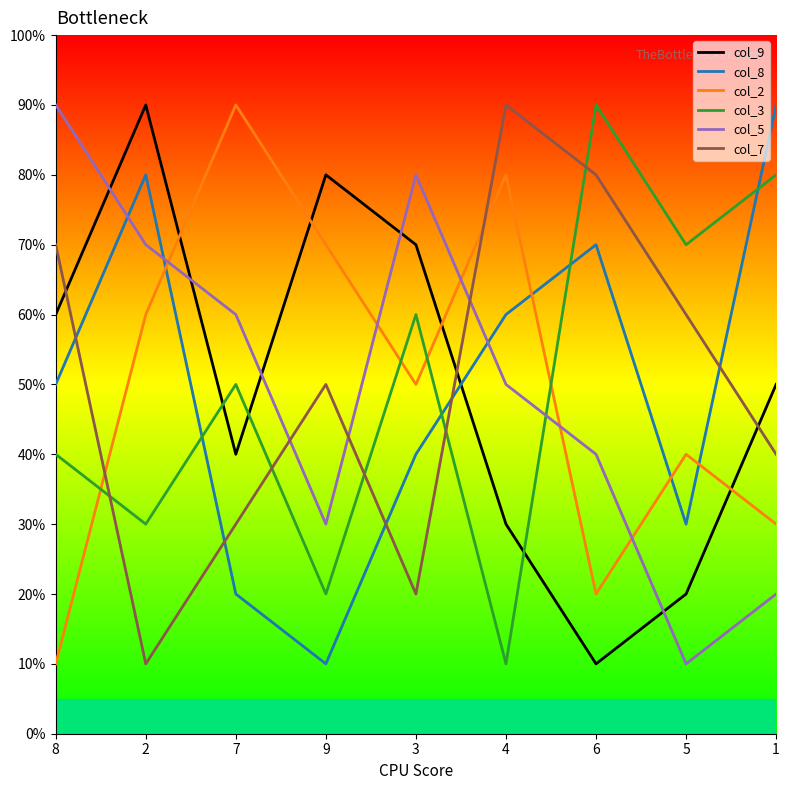

Is it true that col_8 equals 15 at 1?

False